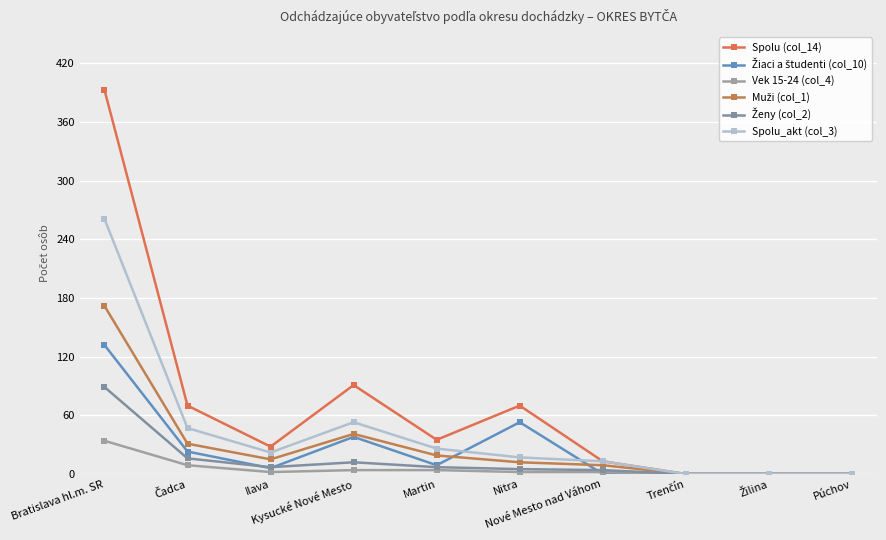

What is the difference between the maximum and minimum values in the Žiaci a študenti (col_10) series?

132